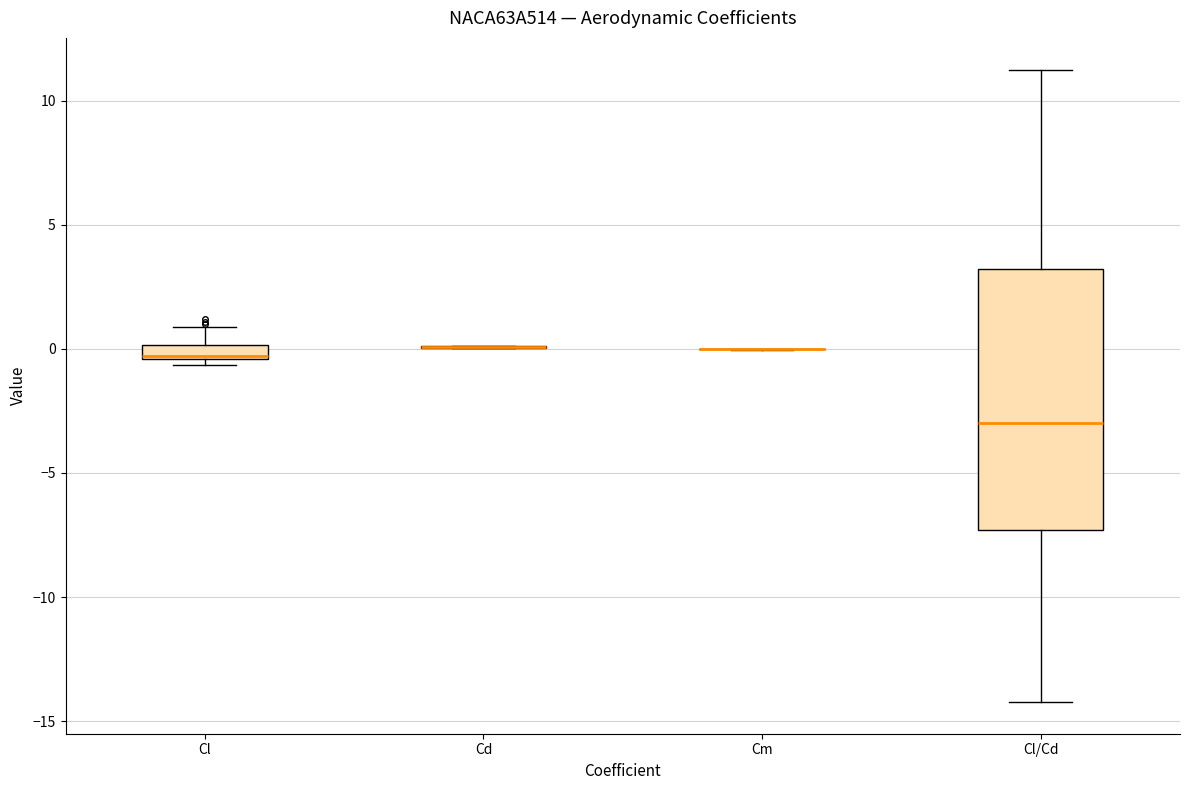

Which box is the tallest, from its lower edge to its upper edge?

Cl/Cd